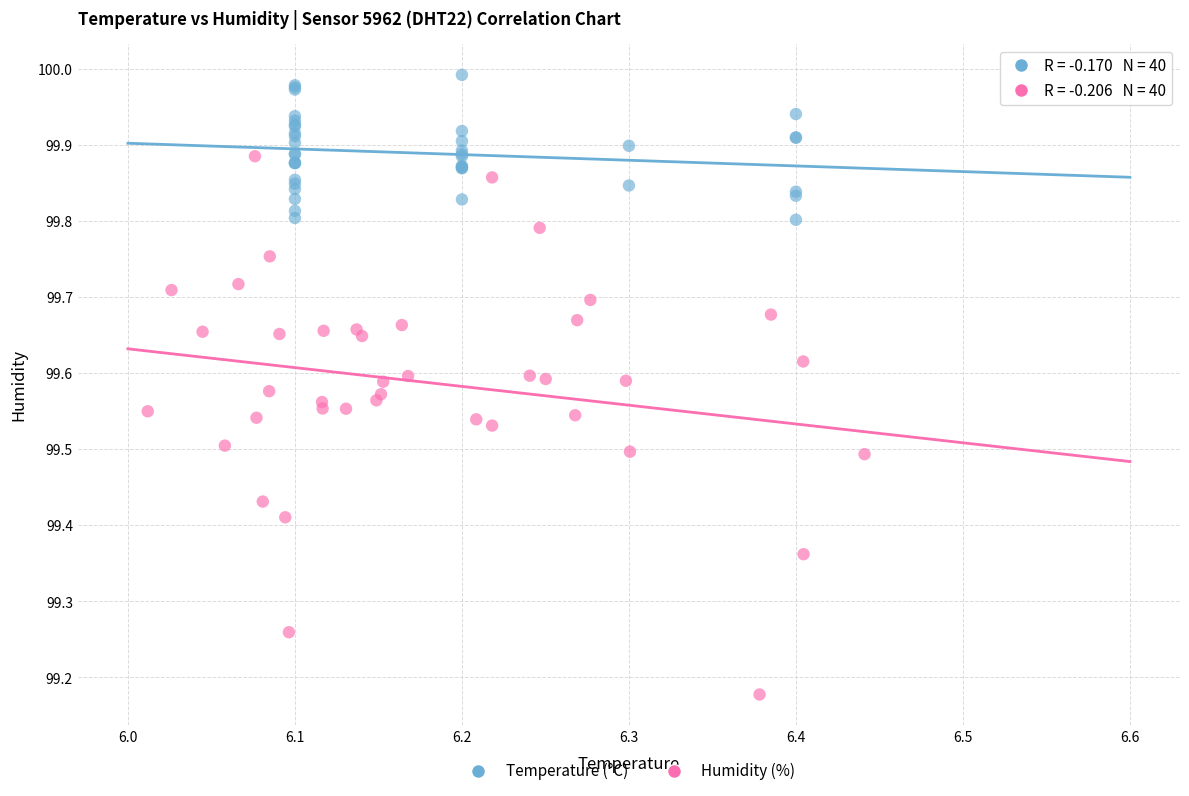

Which series reaches the maximum Y coordinate?

Temperature (°C)